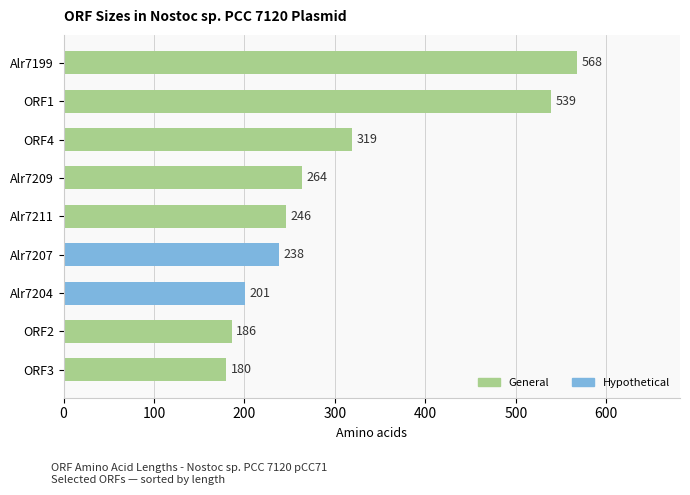

The value at ORF2 is 113. True or false?

False